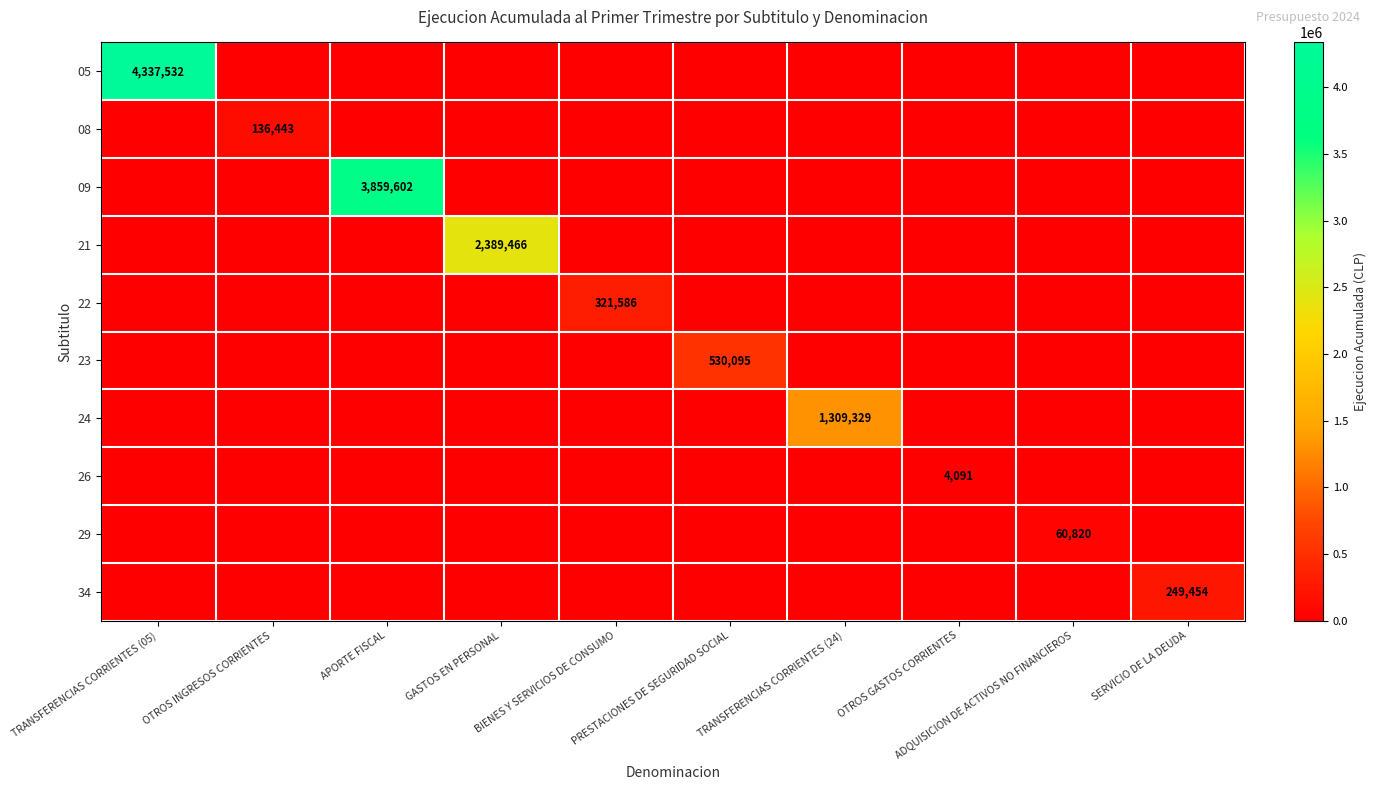

Rank the series by their maximum value, from highest to lowest.

05, 09, 21, 24, 23, 22, 34, 08, 29, 26